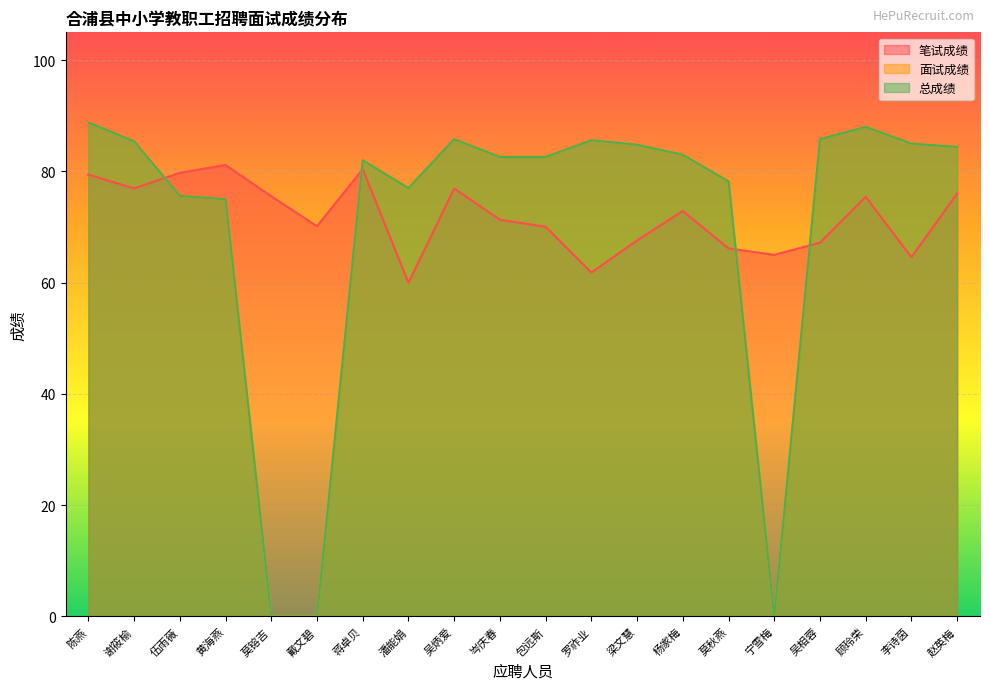

Between which two adjacent categories do 总成绩 and 笔试成绩 first intersect?

谢筱榆 and 伍雨薇